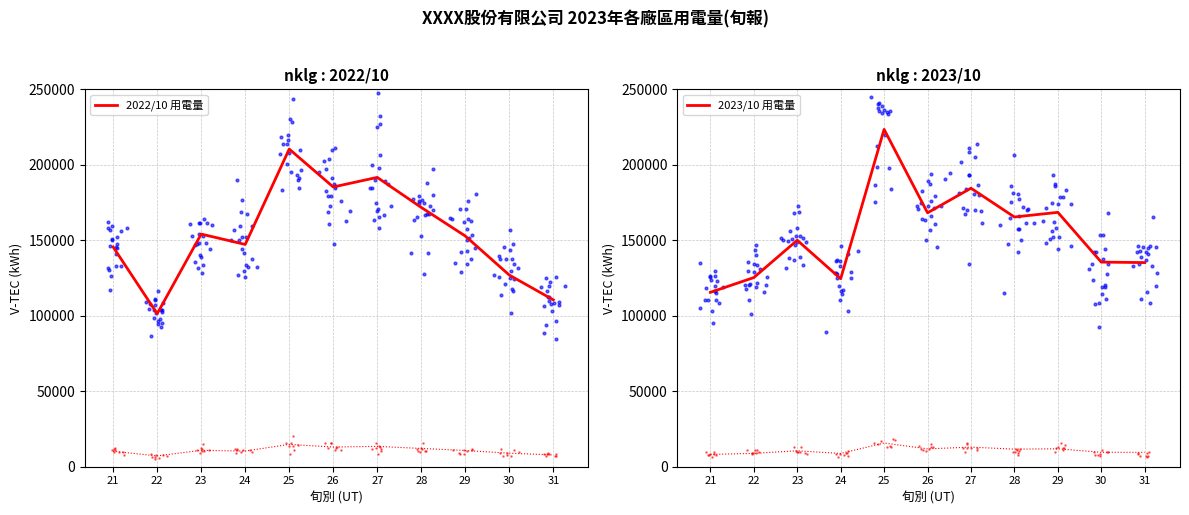

Which series has the largest total across all categories?

2022/10 用電量